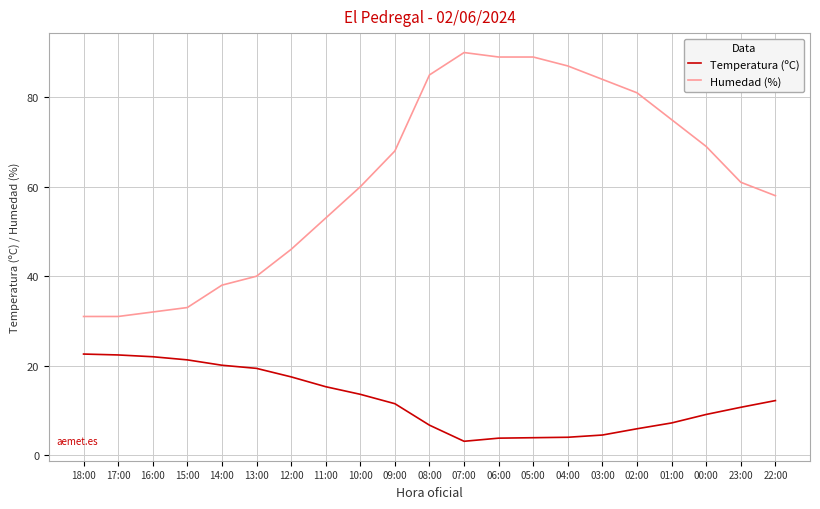

The Temperatura (ºC) series shows 21.0 at 22:00. True or false?

False